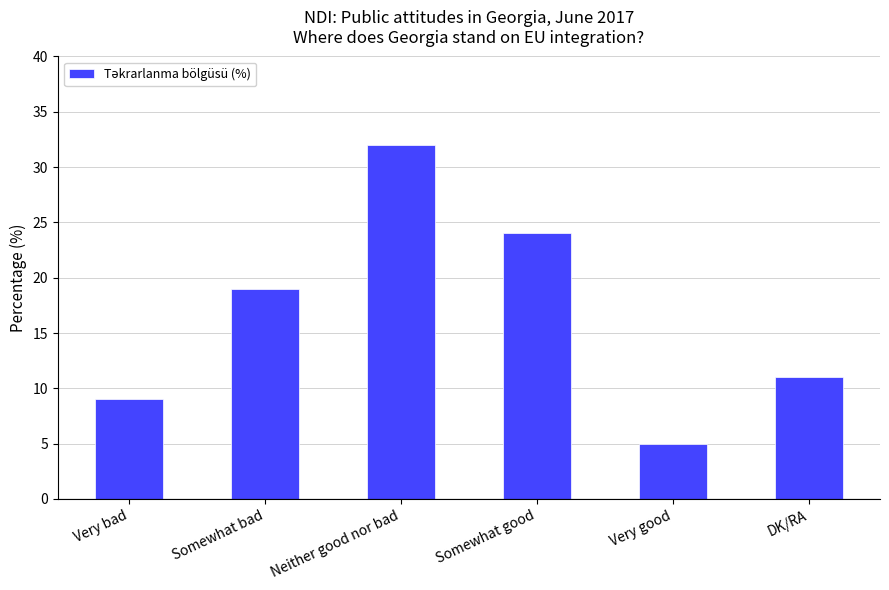

What is the change in value from Very bad to Somewhat good?

+15